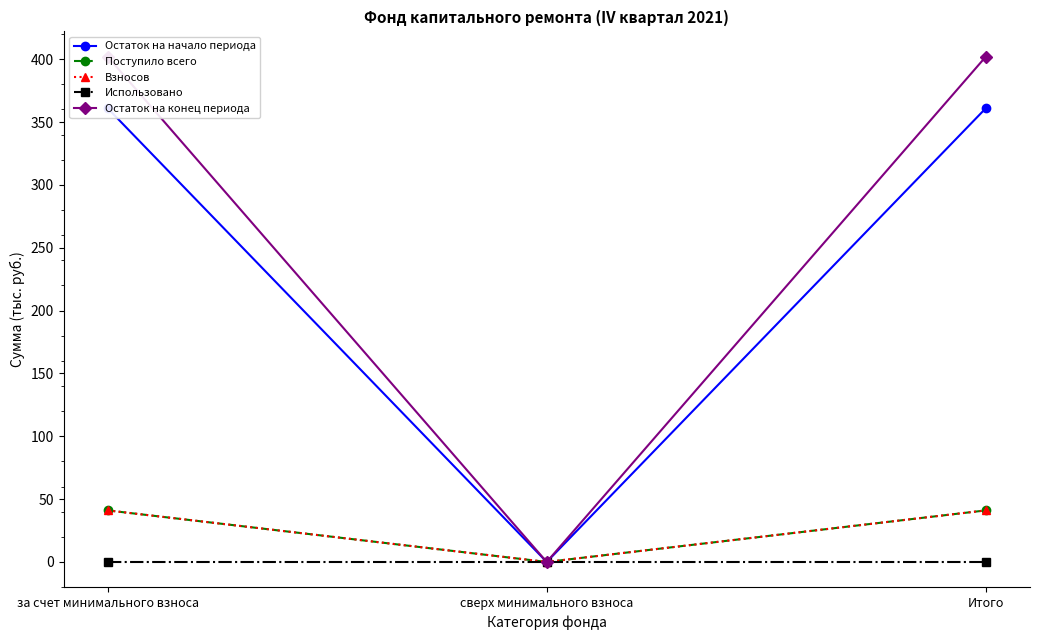

Where is Поступило всего nearest to the value 20?

сверх минимального взноса